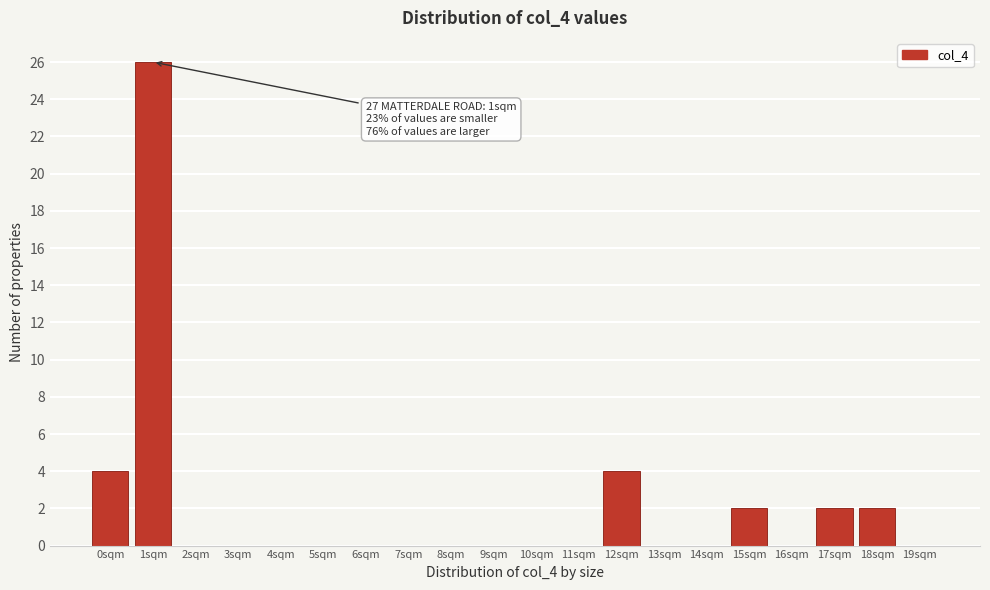

Reading left to right, extract all data points from this chart.

0sqm=4	1sqm=26	2sqm=0	3sqm=0	4sqm=0	5sqm=0	6sqm=0	7sqm=0	8sqm=0	9sqm=0	10sqm=0	11sqm=0	12sqm=4	13sqm=0	14sqm=0	15sqm=2	16sqm=0	17sqm=2	18sqm=2	19sqm=0